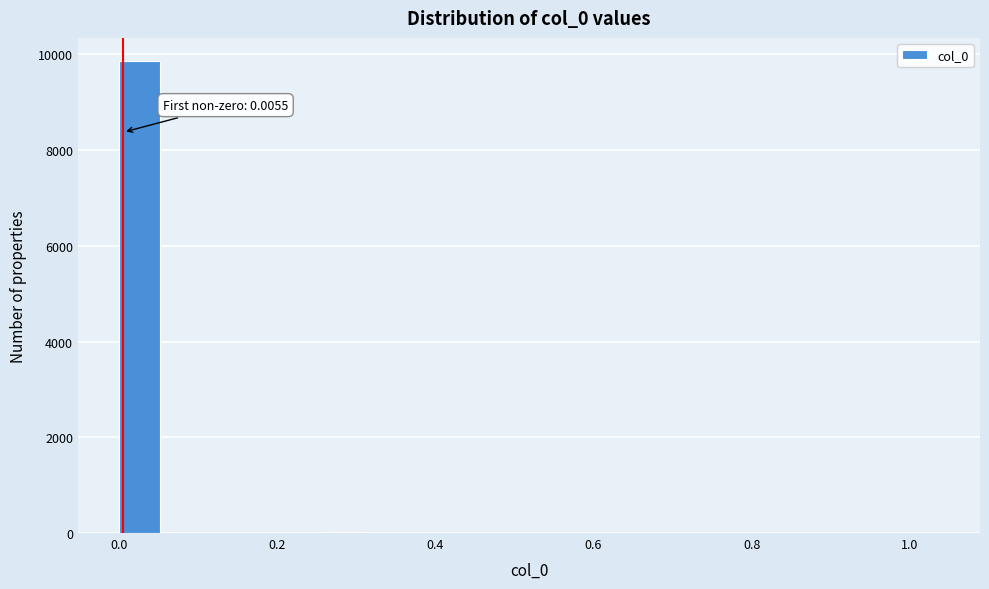

Around what value on the x-axis is the tallest bar? Give the approximate position of its centre, as read against the axis.

0.02